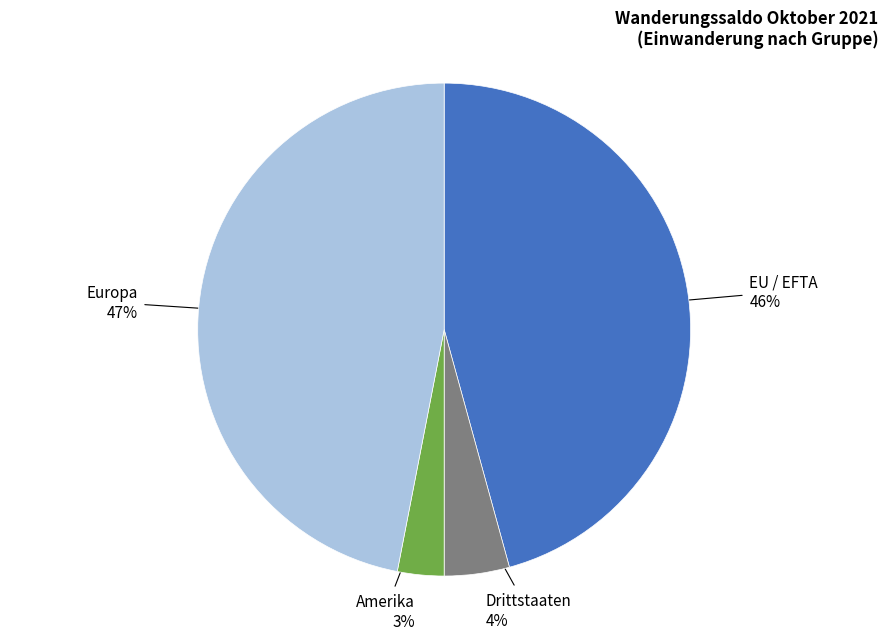

What percentage is the EU / EFTA slice, to the nearest percent?

46%